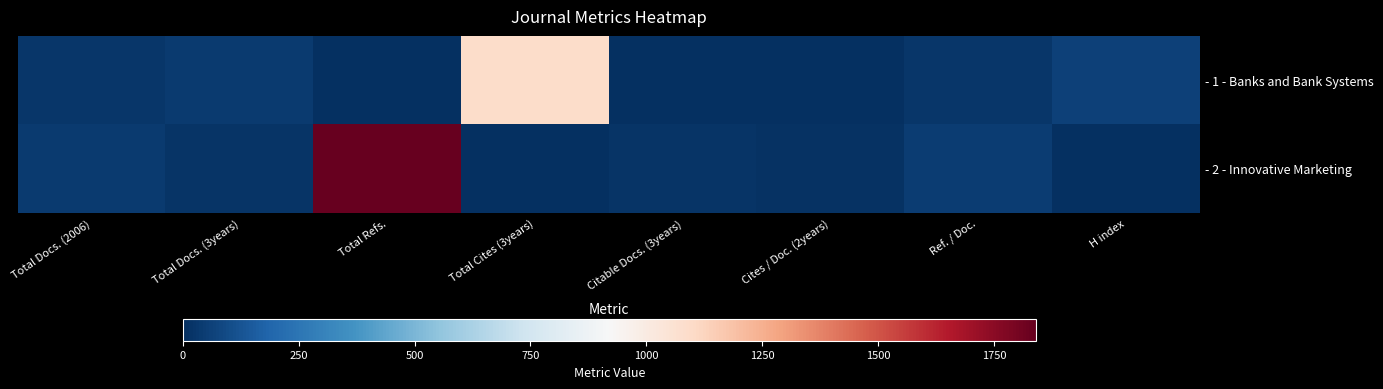

Reading left to right, extract all data points from this chart.

- 1 - Banks and Bank Systems: Total Docs. (2006)=22	Total Docs. (3years)=38	Total Refs.=0	Total Cites (3years)=1087	Citable Docs. (3years)=0	Cites / Doc. (2years)=0	Ref. / Doc.=28	H index=61
- 2 - Innovative Marketing: Total Docs. (2006)=40	Total Docs. (3years)=20	Total Refs.=1840	Total Cites (3years)=2	Citable Docs. (3years)=20	Cites / Doc. (2years)=10	Ref. / Doc.=46	H index=0